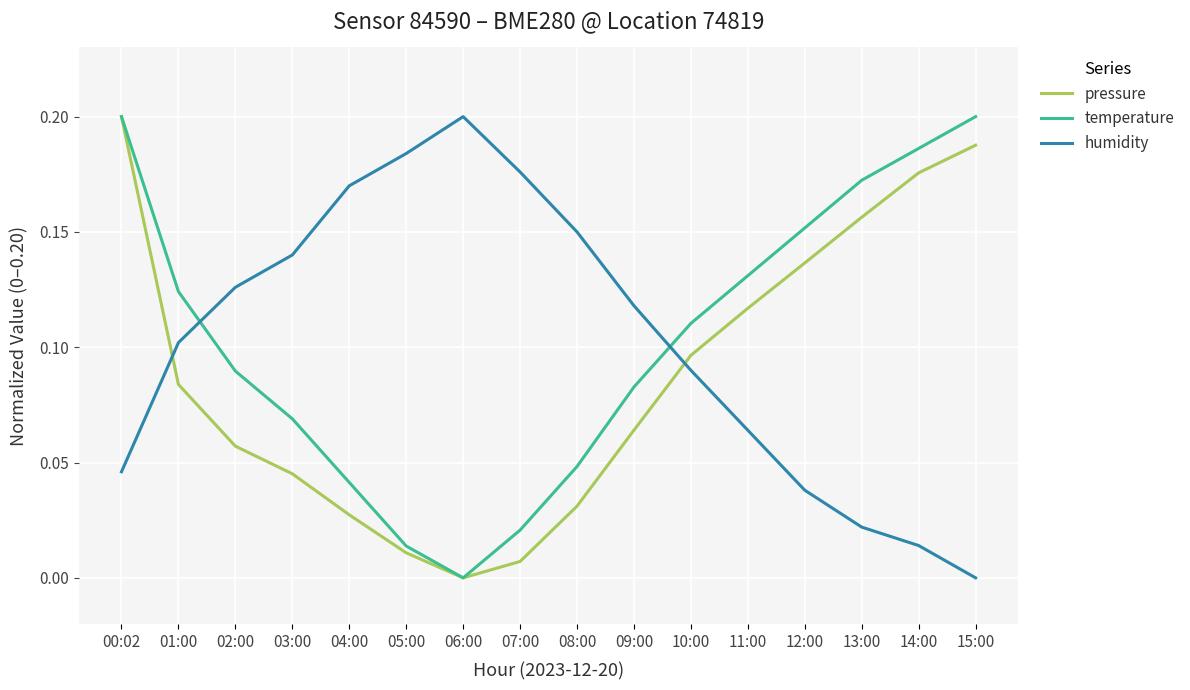

After their last crossing, which series has the higher values: humidity or pressure?

pressure